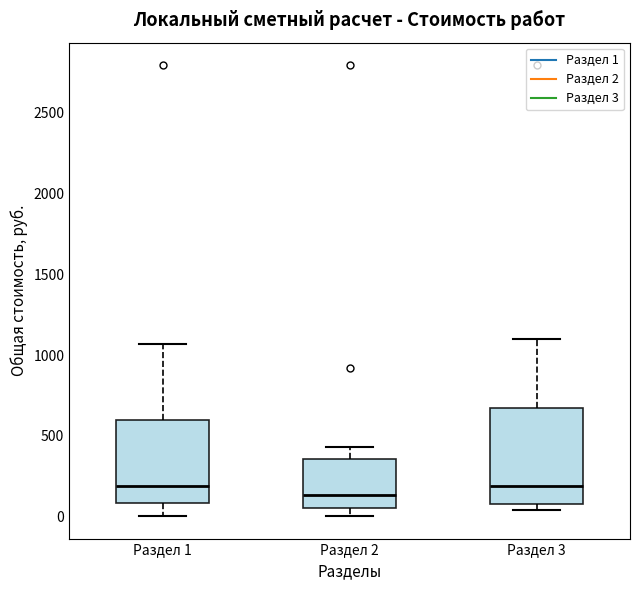

Which box is the tallest, from its lower edge to its upper edge?

Раздел 3